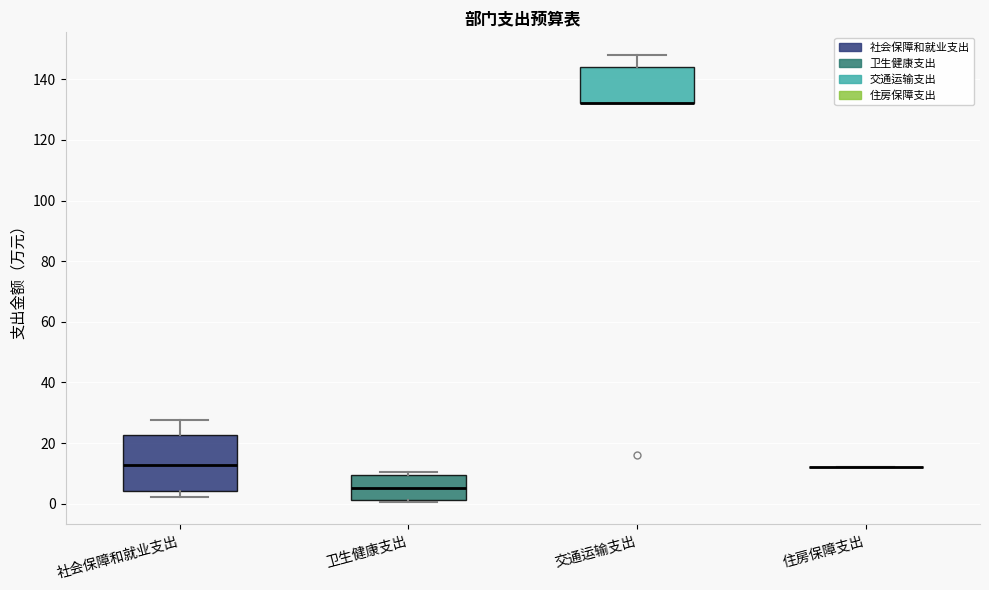

Reading left to right, transcribe this box plot: for each box, give where its median line is, the range the box spans, and where its two whiskers end, as read against the y-axis. The values are not printed on the chart, so give them approximately, as read against the axis.

社会保障和就业支出: median 12, box 4 to 22, whiskers 2 to 28
卫生健康支出: median 6, box 2 to 10, whiskers 0 to 10 (just above the box's upper edge)
交通运输支出: median 132 (drawn on the box's lower edge), box 132 to 144, whiskers 132 to 148
住房保障支出: box collapsed to a line at 12, whiskers 12 to 12